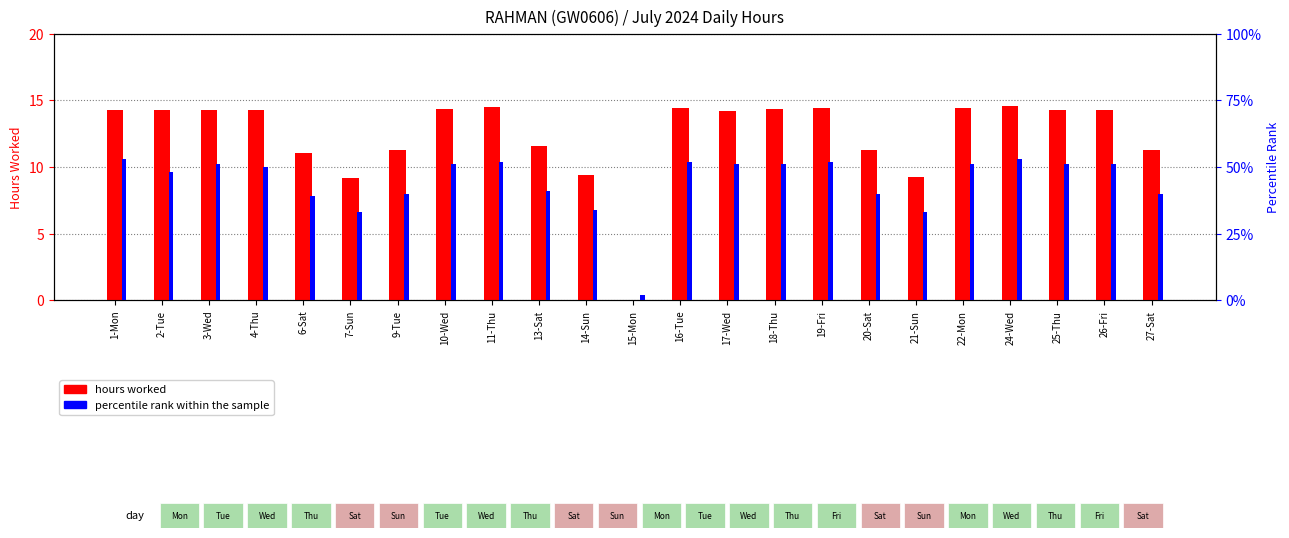

Which has a higher value, 14-Sun or 21-Sun?

14-Sun